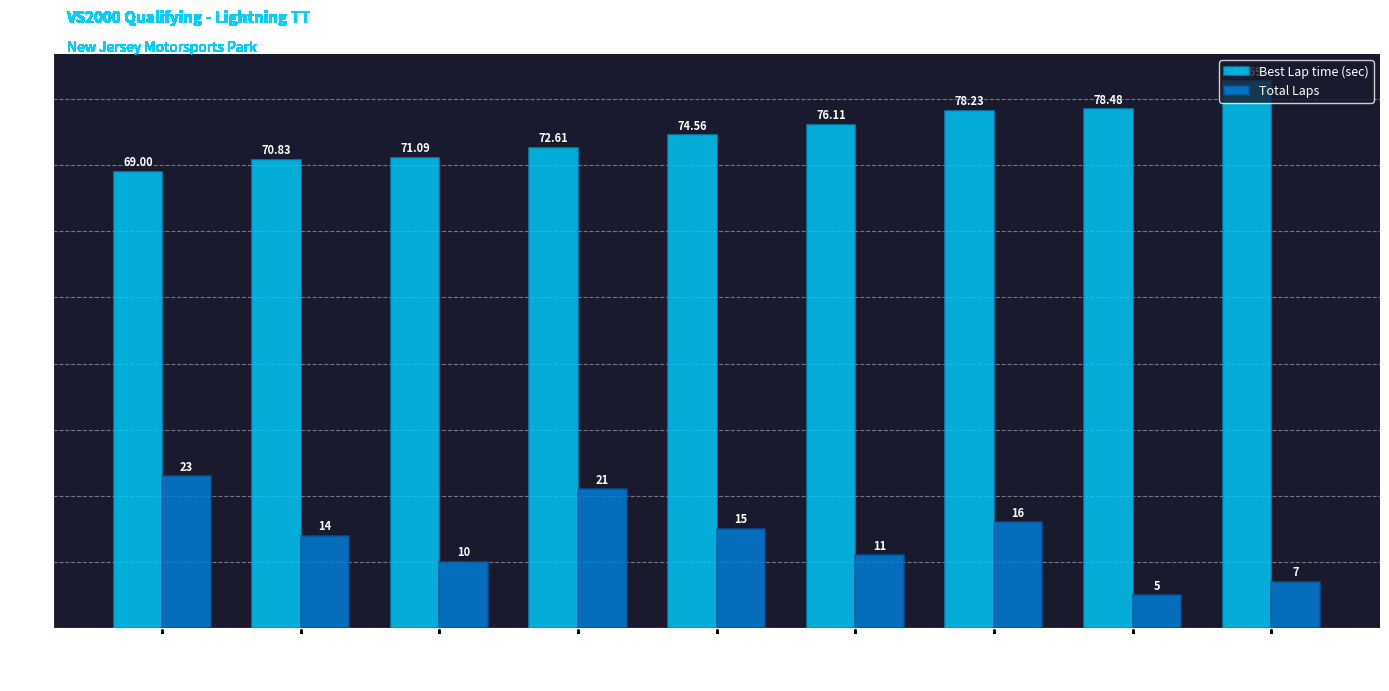

Which series has the largest total across all categories?

Best Lap time (sec)